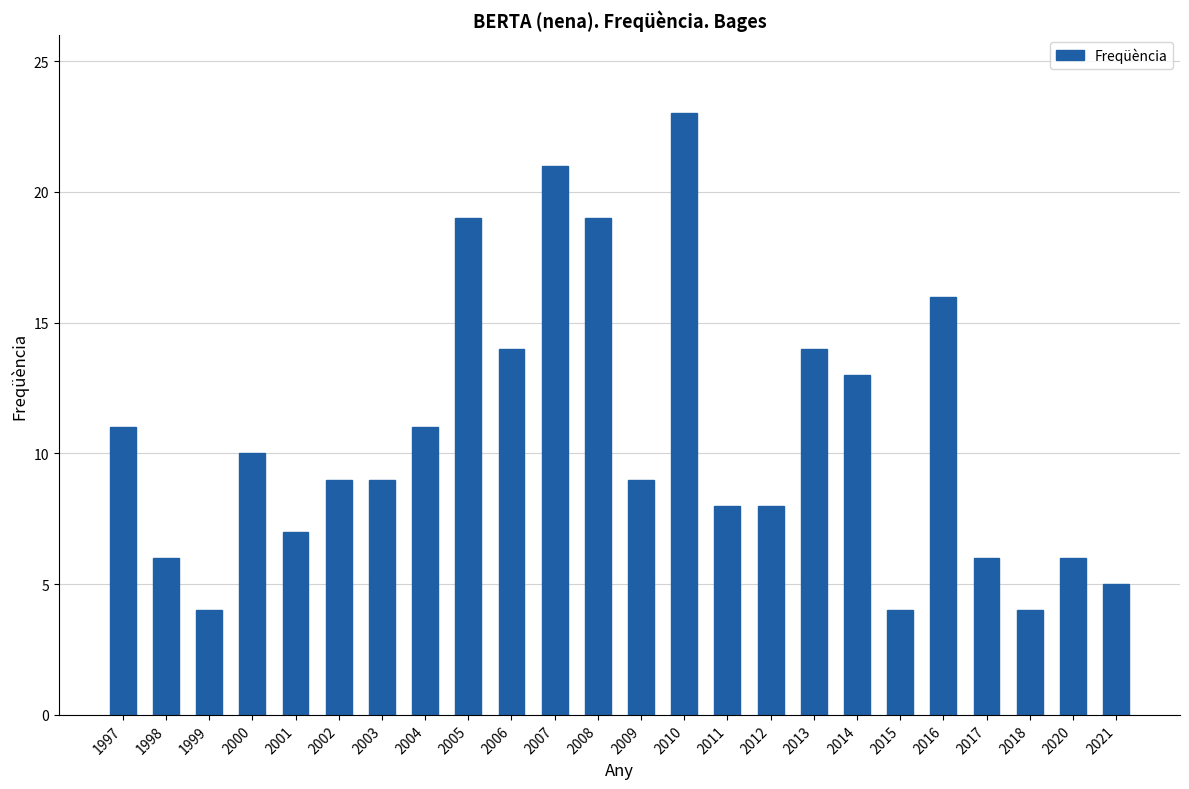

How many bars are there in total?

24